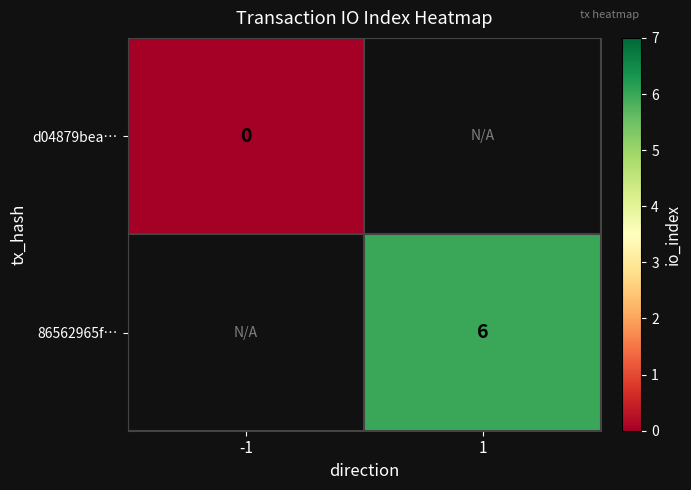

Is the value of d04879bea… at -1 greater than the value of 86562965f… at 1?

No